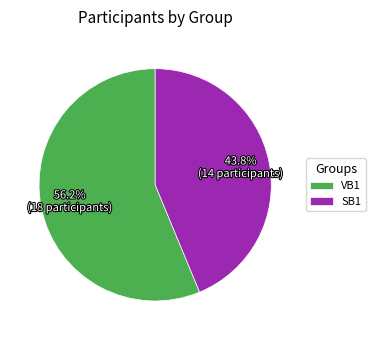

The VB1 slice represents 56% of the pie. True or false?

True